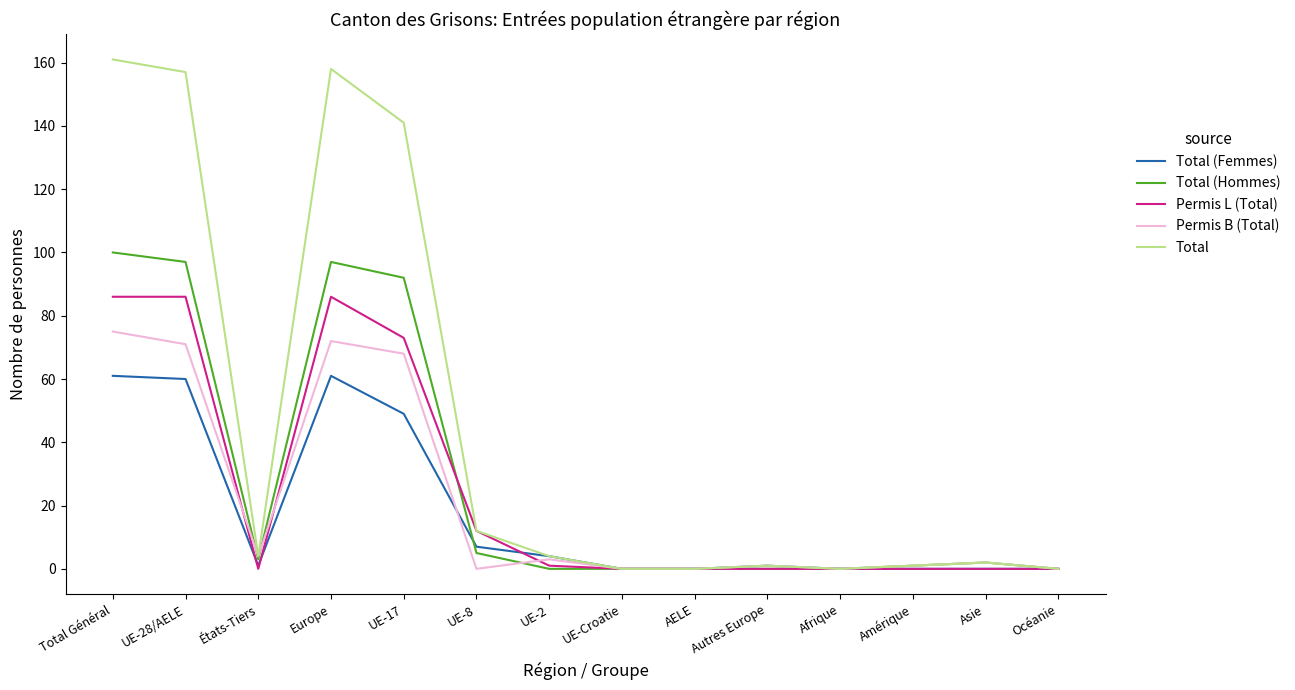

What is the maximum value shown in the chart?

161